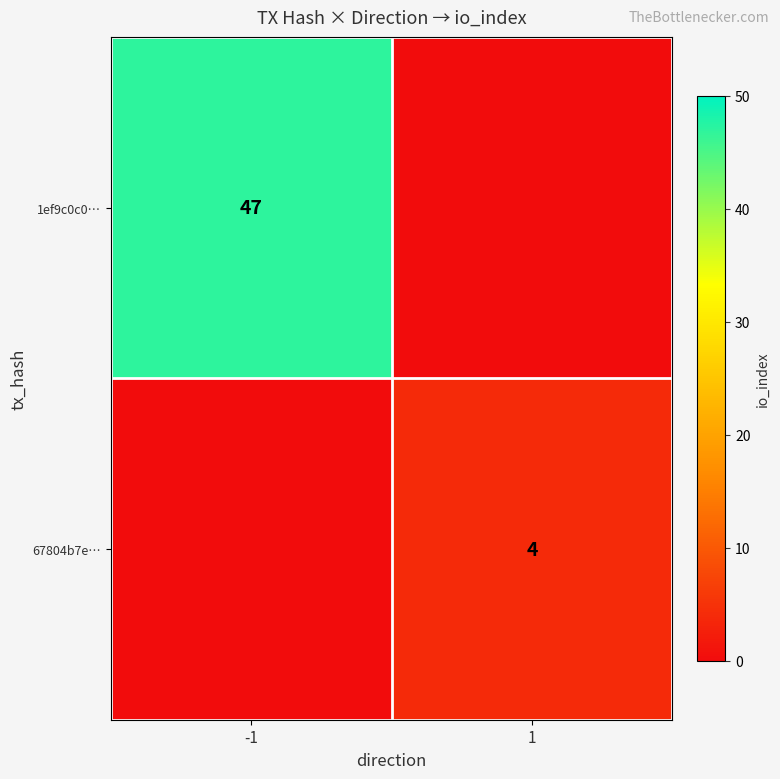

The value of 67804b7e… at 1 is 4. True or false?

True